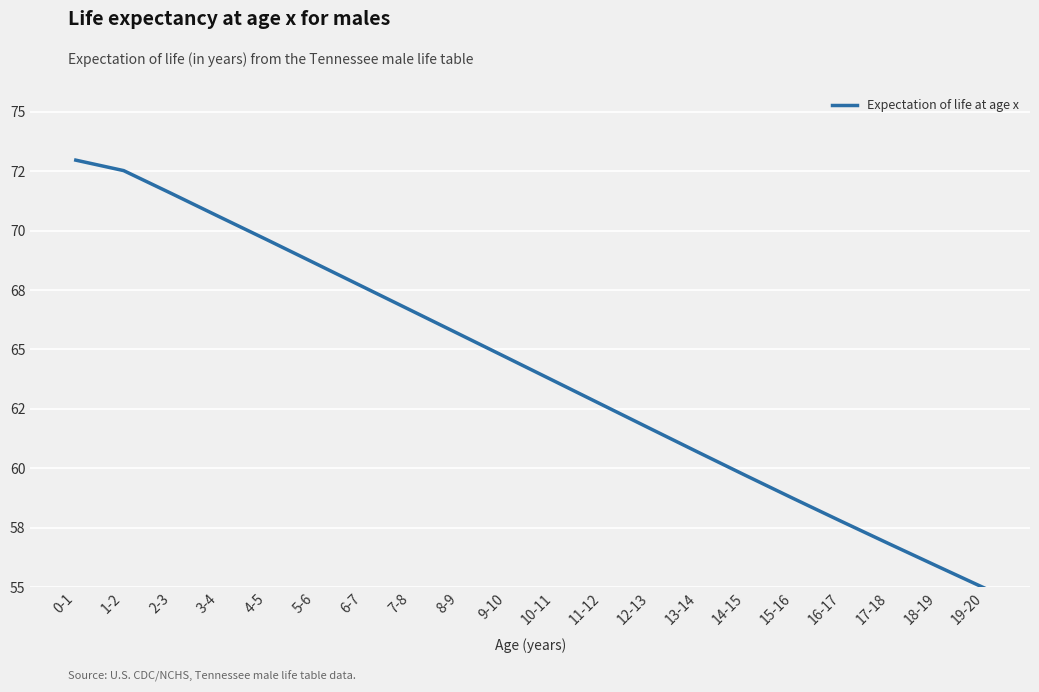

Reading right to left, extract all data points from this chart.

19-20=55.0	18-19=55.9	17-18=56.8	16-17=57.8	15-16=58.7	14-15=59.7	13-14=60.7	12-13=61.7	11-12=62.7	10-11=63.7	9-10=64.7	8-9=65.7	7-8=66.7	6-7=67.6	5-6=68.6	4-5=69.6	3-4=70.6	2-3=71.6	1-2=72.5	0-1=73.0